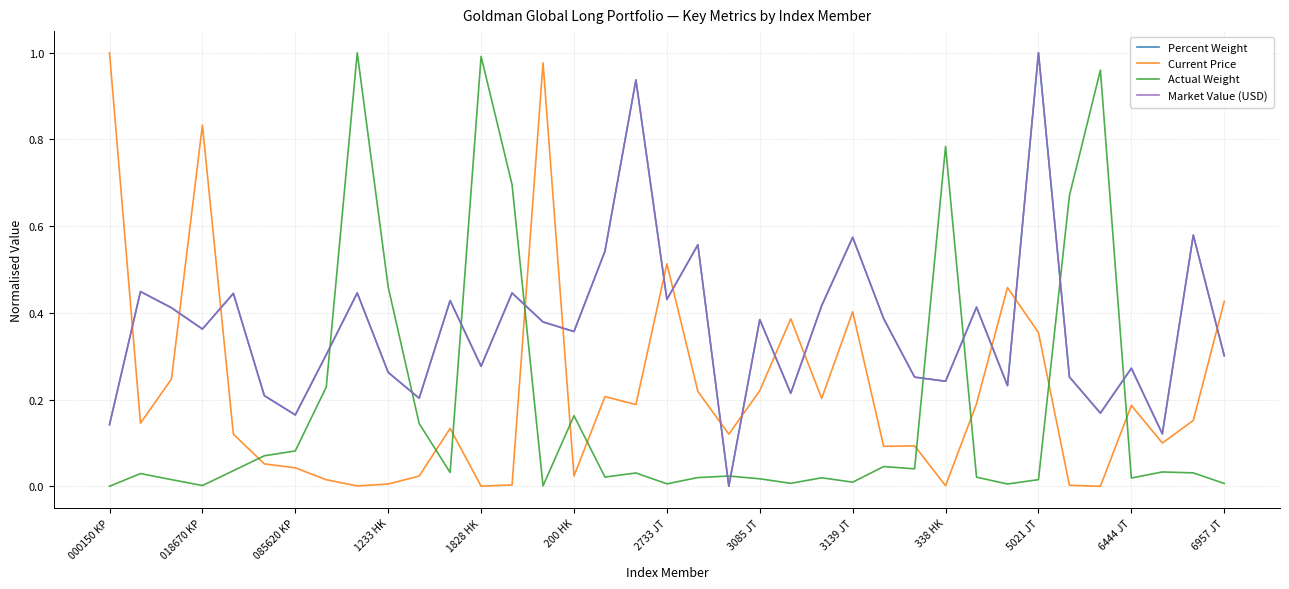

In Actual Weight, how many points are lower than both neighbors (excluding endpoints)?

10